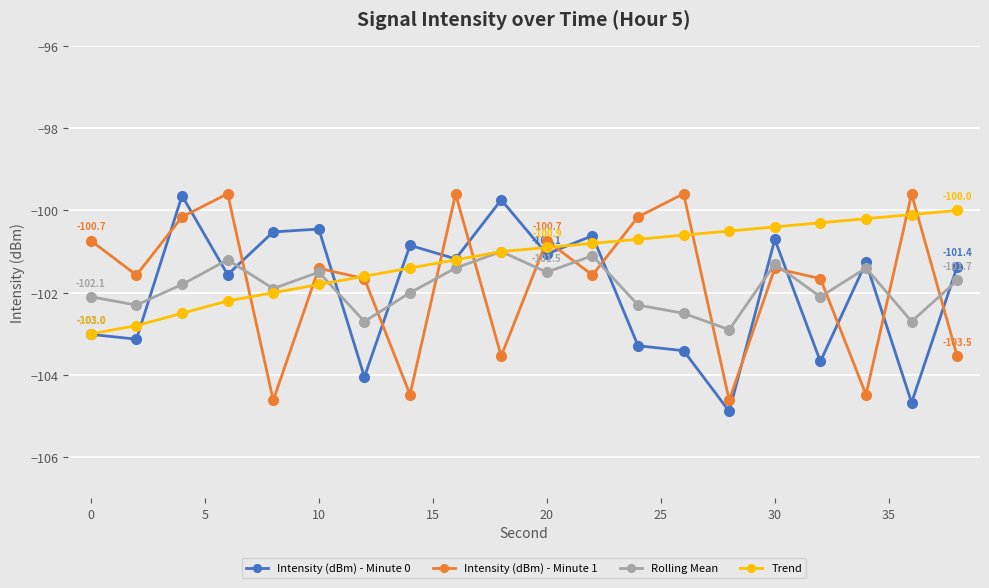

How many data points in Intensity (dBm) - Minute 0 are less than -101?

13